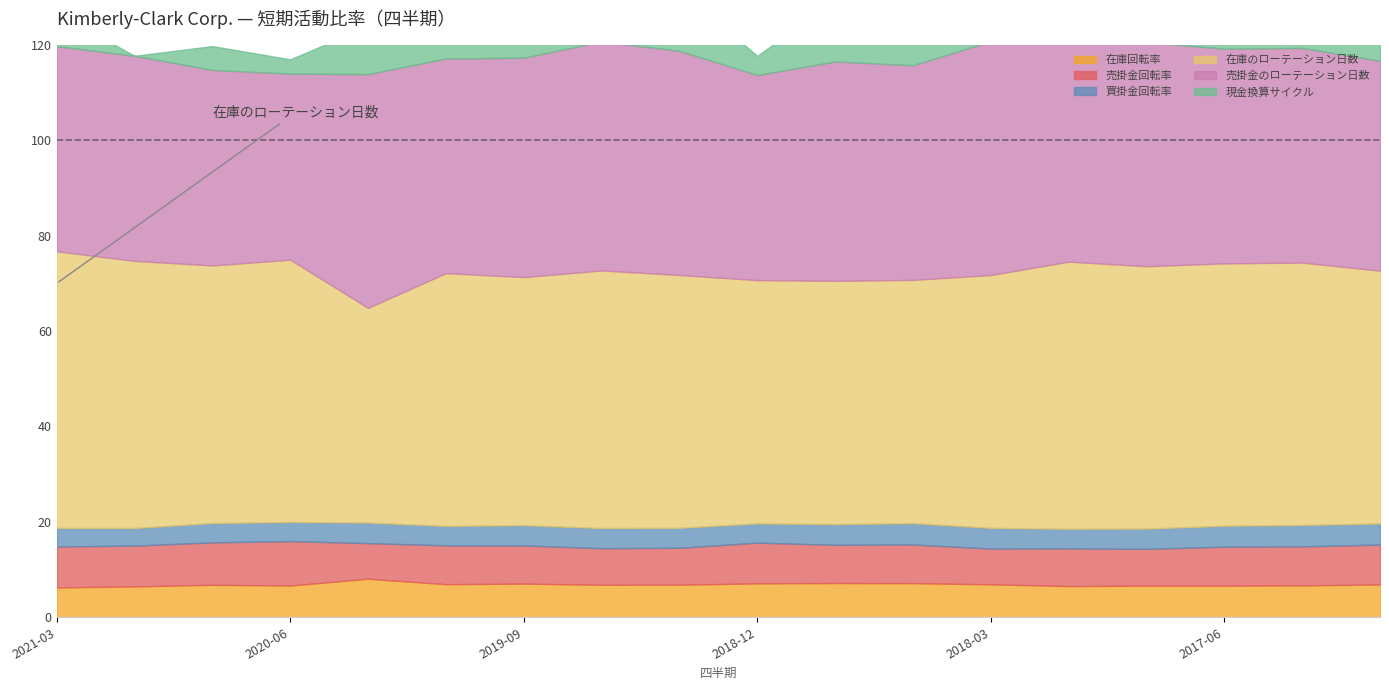

Is the value of 買掛金回転率 at 2018-12-31 greater than the value of 在庫のローテーション日数 at 2018-12-31?

No